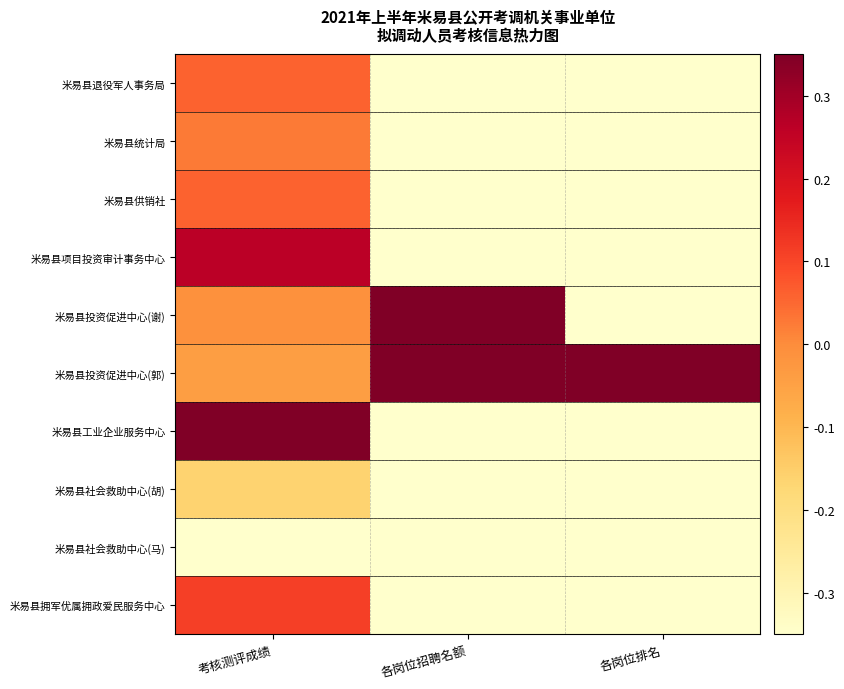

Reading right to left, extract all data points from this chart.

米易县退役军人事务局: 各岗位排名=-0.3	各岗位招聘名额=-0.3	考核测评成绩=0.1
米易县统计局: 各岗位排名=-0.3	各岗位招聘名额=-0.3	考核测评成绩=0.0
米易县供销社: 各岗位排名=-0.3	各岗位招聘名额=-0.3	考核测评成绩=0.1
米易县项目投资审计事务中心: 各岗位排名=-0.3	各岗位招聘名额=-0.3	考核测评成绩=0.3
米易县投资促进中心(谢): 各岗位排名=-0.3	各岗位招聘名额=0.3	考核测评成绩=-0.0
米易县投资促进中心(郭): 各岗位排名=0.3	各岗位招聘名额=0.3	考核测评成绩=-0.0
米易县工业企业服务中心: 各岗位排名=-0.3	各岗位招聘名额=-0.3	考核测评成绩=0.3
米易县社会救助中心(胡): 各岗位排名=-0.3	各岗位招聘名额=-0.3	考核测评成绩=-0.2
米易县社会救助中心(马): 各岗位排名=-0.3	各岗位招聘名额=-0.3	考核测评成绩=-0.3
米易县拥军优属拥政爱民服务中心: 各岗位排名=-0.3	各岗位招聘名额=-0.3	考核测评成绩=0.1